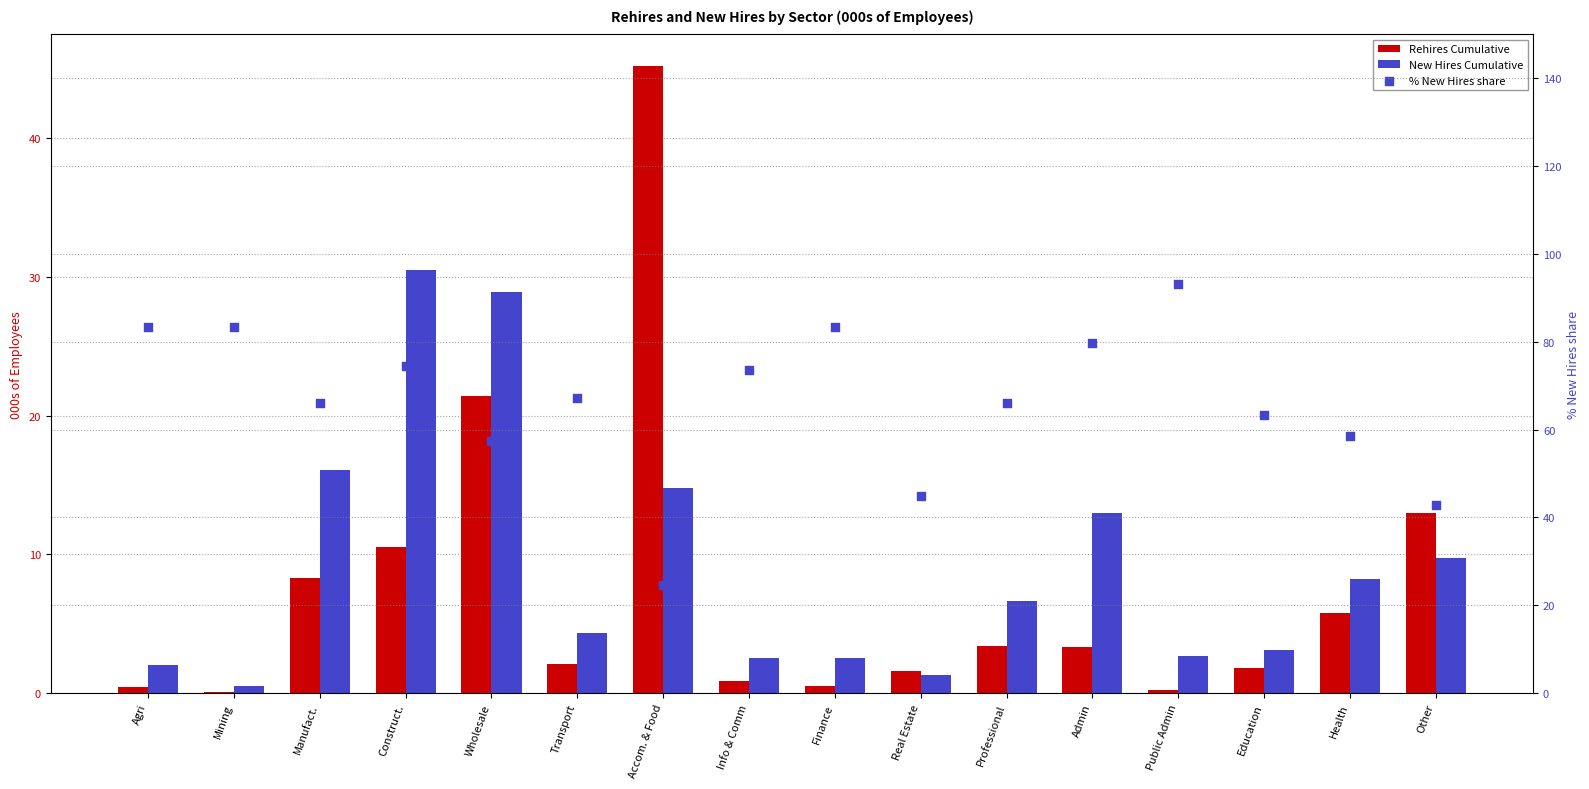

Is the value of New Hires Cumulative at Wholesale greater than the value of Rehires Cumulative at Public Admin?

Yes